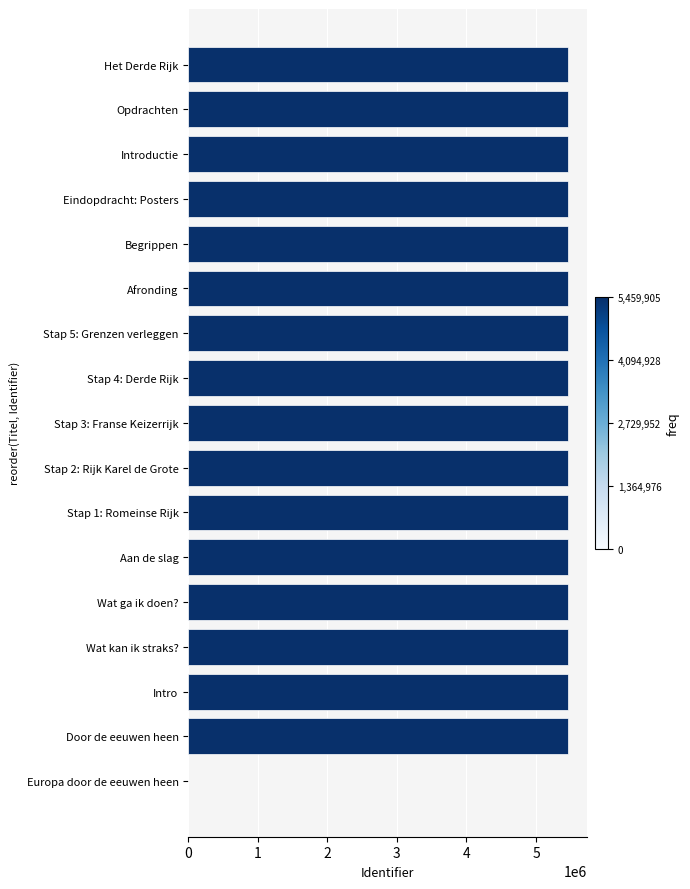

What value does the data have at Afronding?

5458239